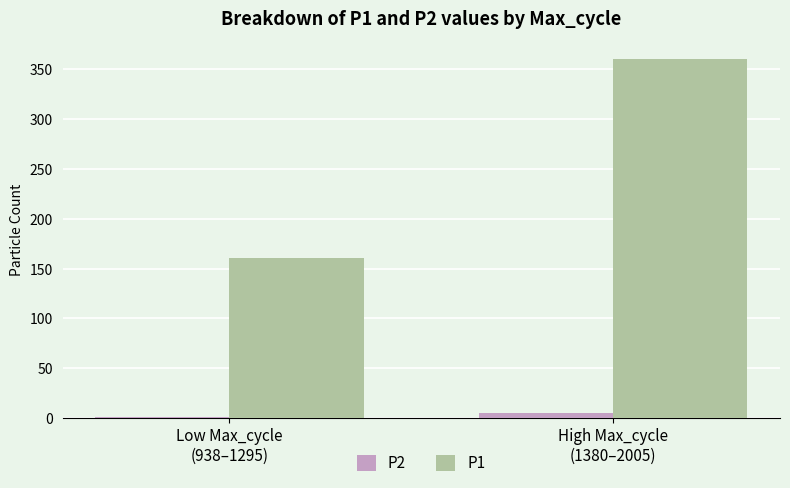

What are all the series names shown in the legend?

P2, P1